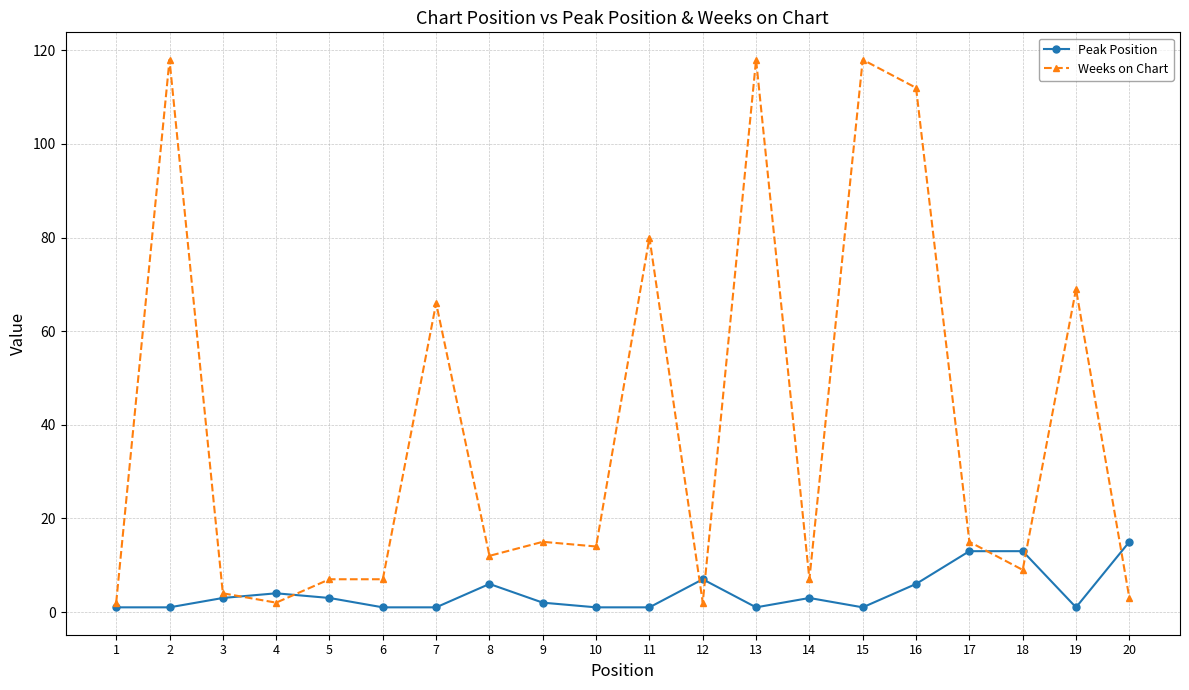

Is it true that Weeks on Chart equals 14 at 10?

True